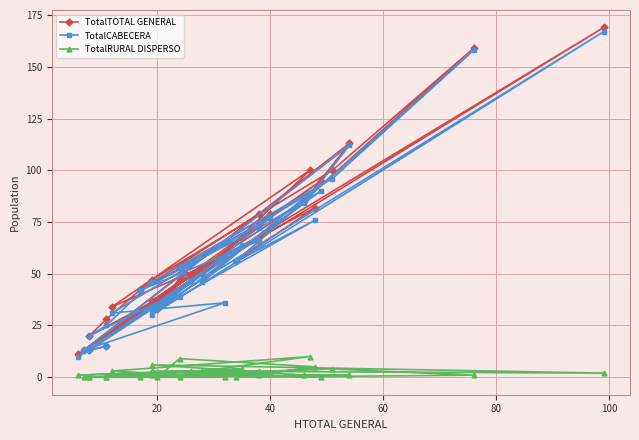

The value of TotalCABECERA at 26 is 42. True or false?

False